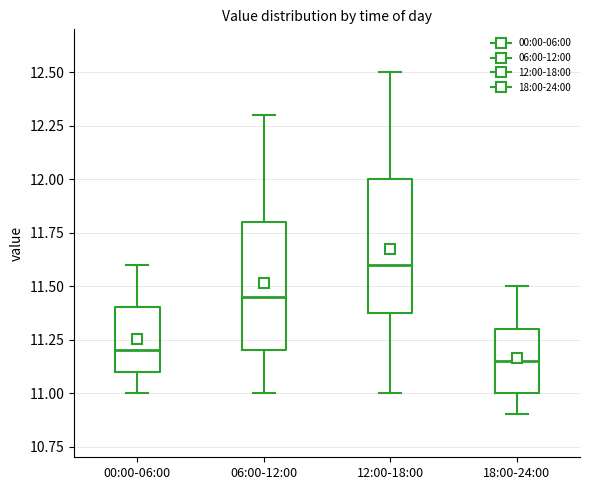

Reading left to right, read every box against the y-axis: the position of its median line, the range the box covers, and the ends of its whiskers. The values are not printed on the chart, so give them approximately, as read against the axis.

00:00-06:00: median 11.20, box 11.10 to 11.40, whiskers 11.00 to 11.60
06:00-12:00: median 11.45, box 11.20 to 11.80, whiskers 11.00 to 12.30
12:00-18:00: median 11.60, box 11.40 to 12.00, whiskers 11.00 to 12.50
18:00-24:00: median 11.15, box 11.00 to 11.30, whiskers 10.90 to 11.50